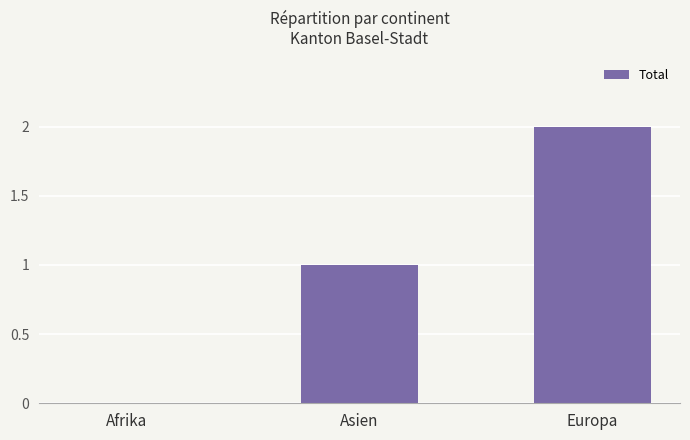

Reading right to left, what are all the values shown in this chart?

Europa=2	Asien=1	Afrika=0